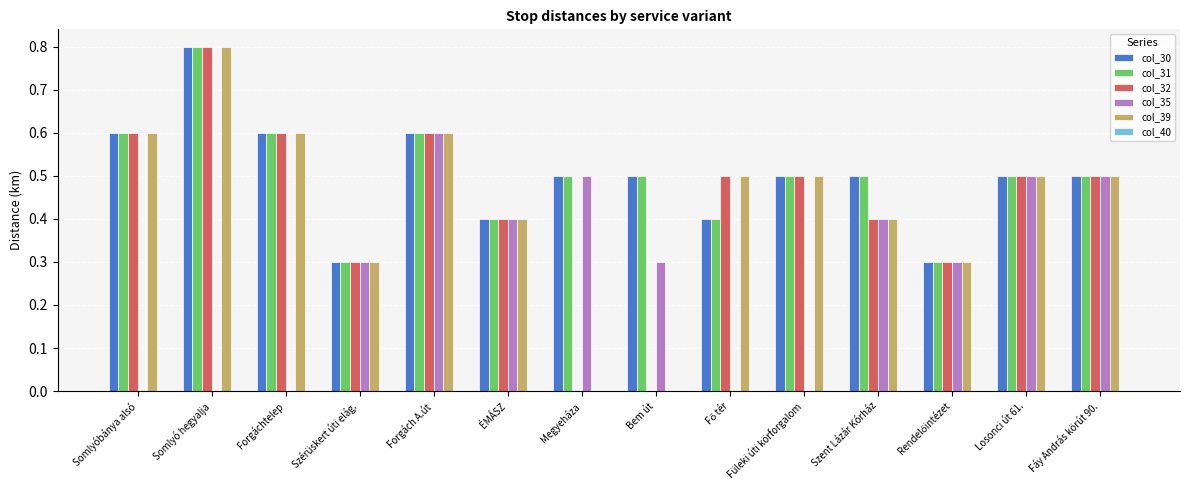

How many groups of bars are there?

14